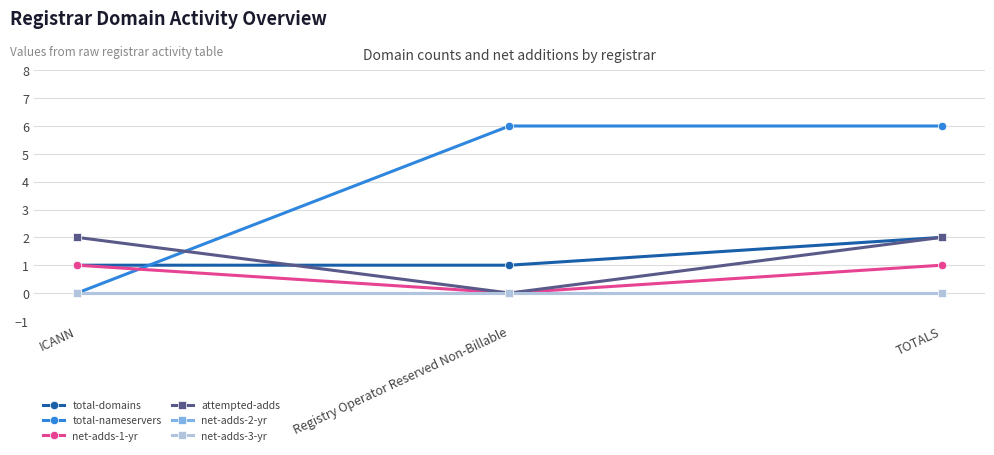

At which label is total-domains closest to 1?

ICANN